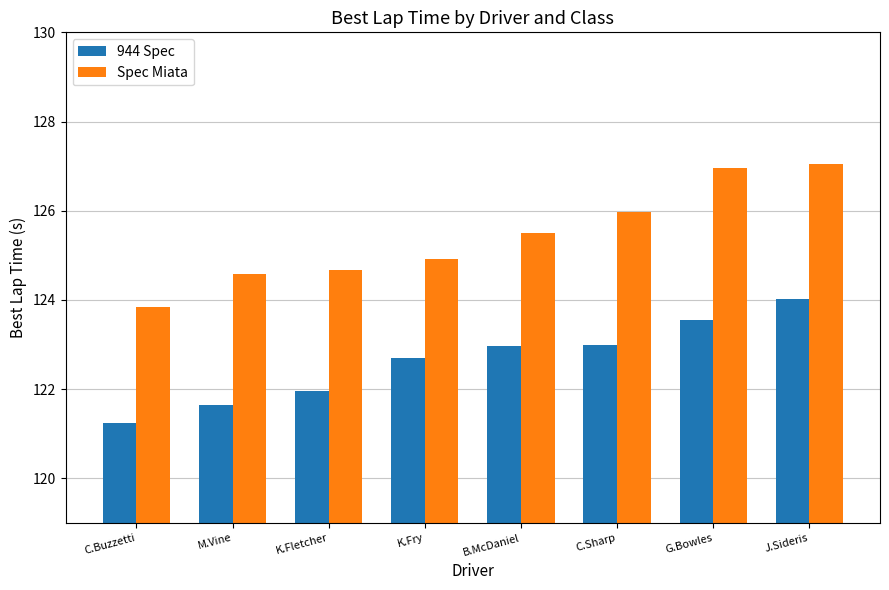

Between B.McDaniel and J.Sideris, which series saw the biggest shift?

Spec Miata